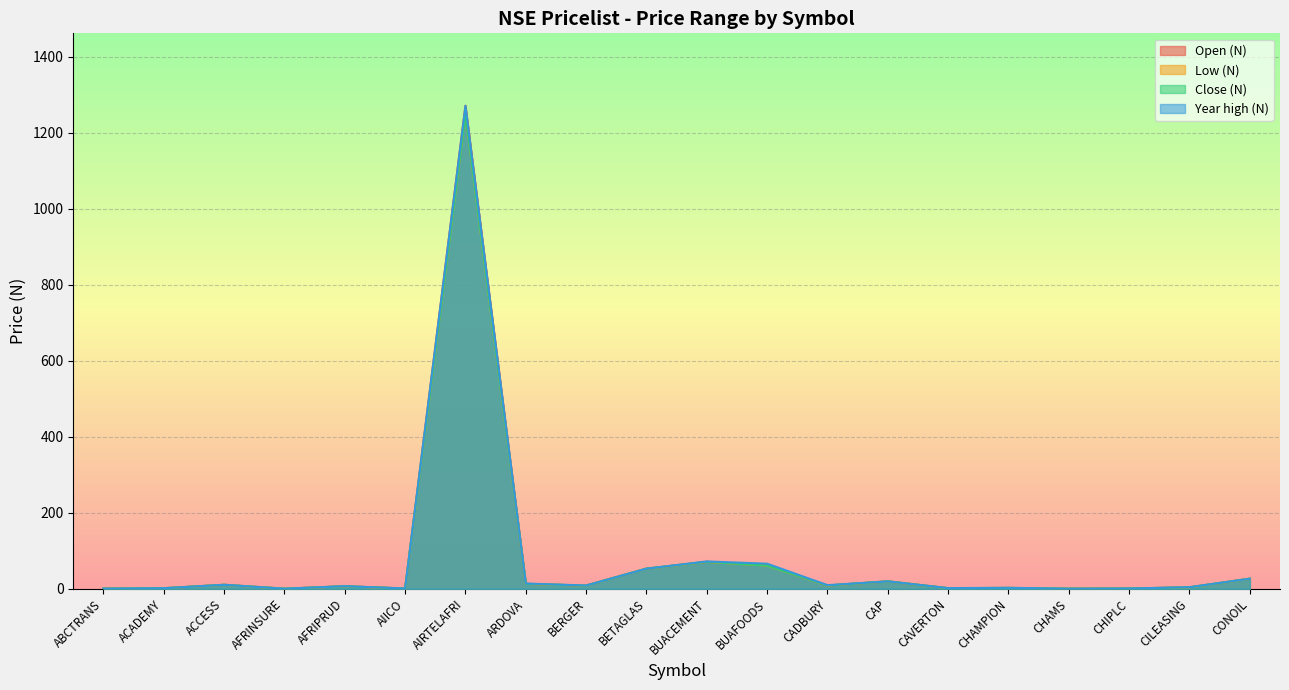

What is the value of the Open (N) point at the 9th from the left?

8.3